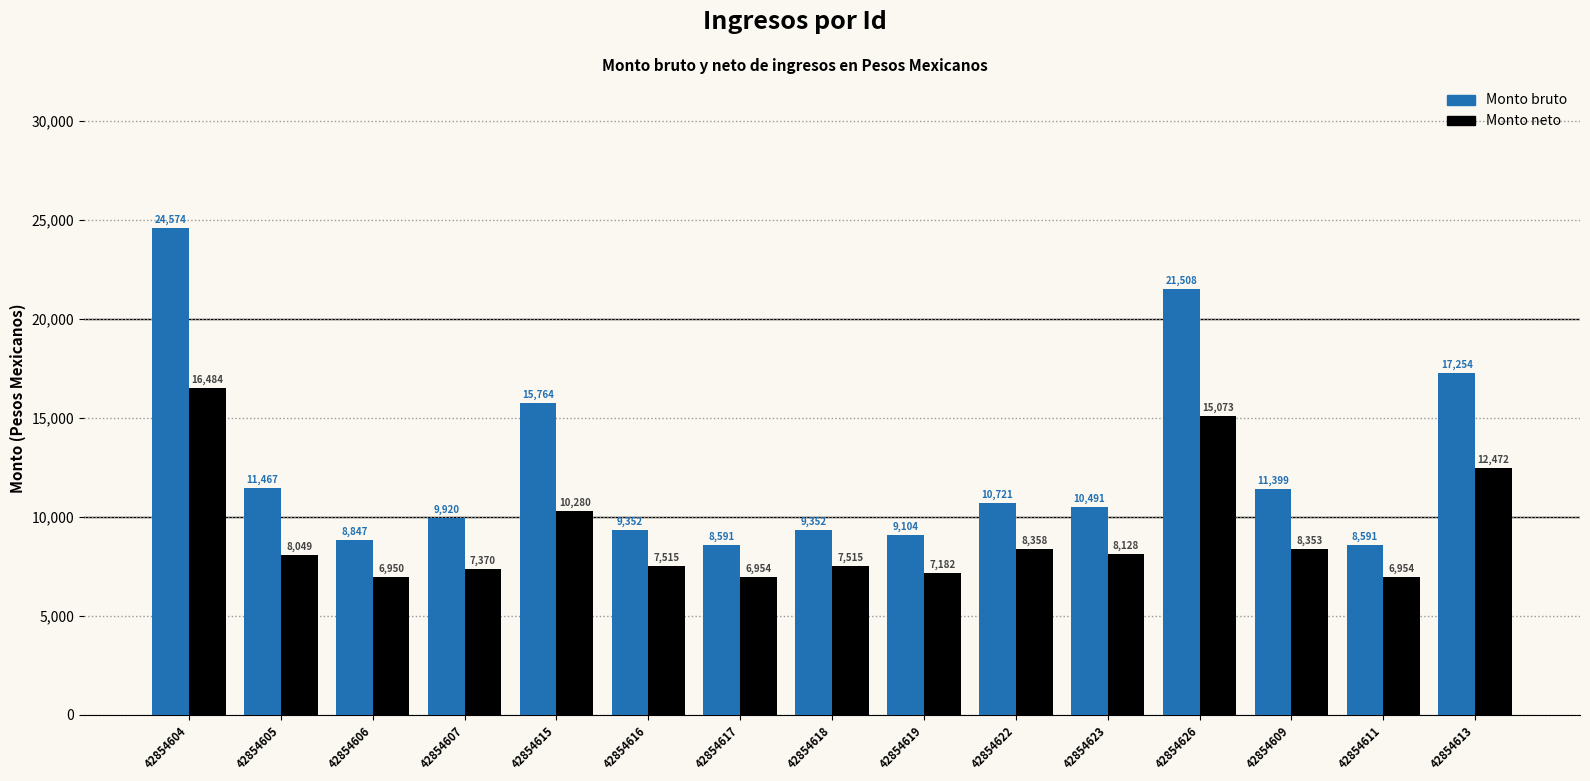

Rank the series at 42854623 from lowest to highest value.

Monto neto, Monto bruto